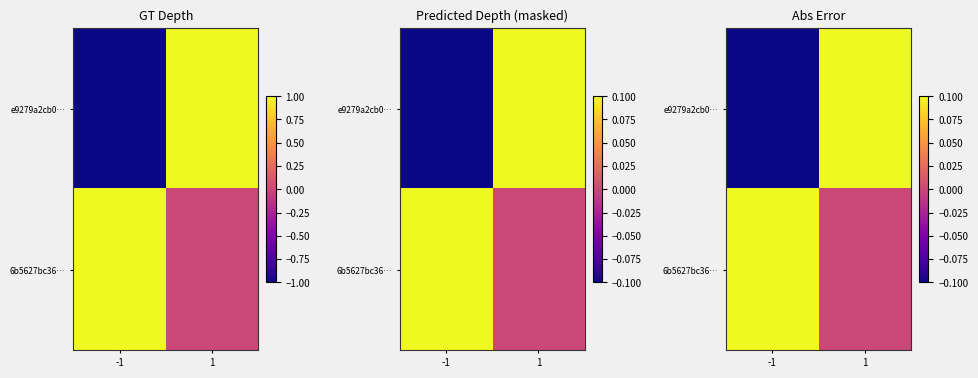

At which label does e9279a2cb0… reach its peak?

1